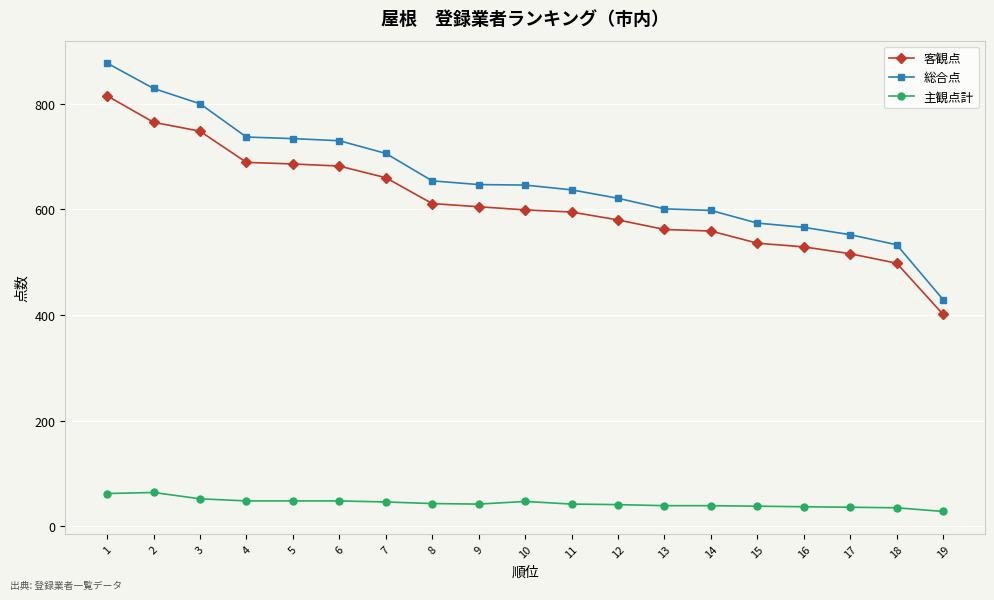

True or false: 主観点計 and 総合点 intersect in this chart.

False